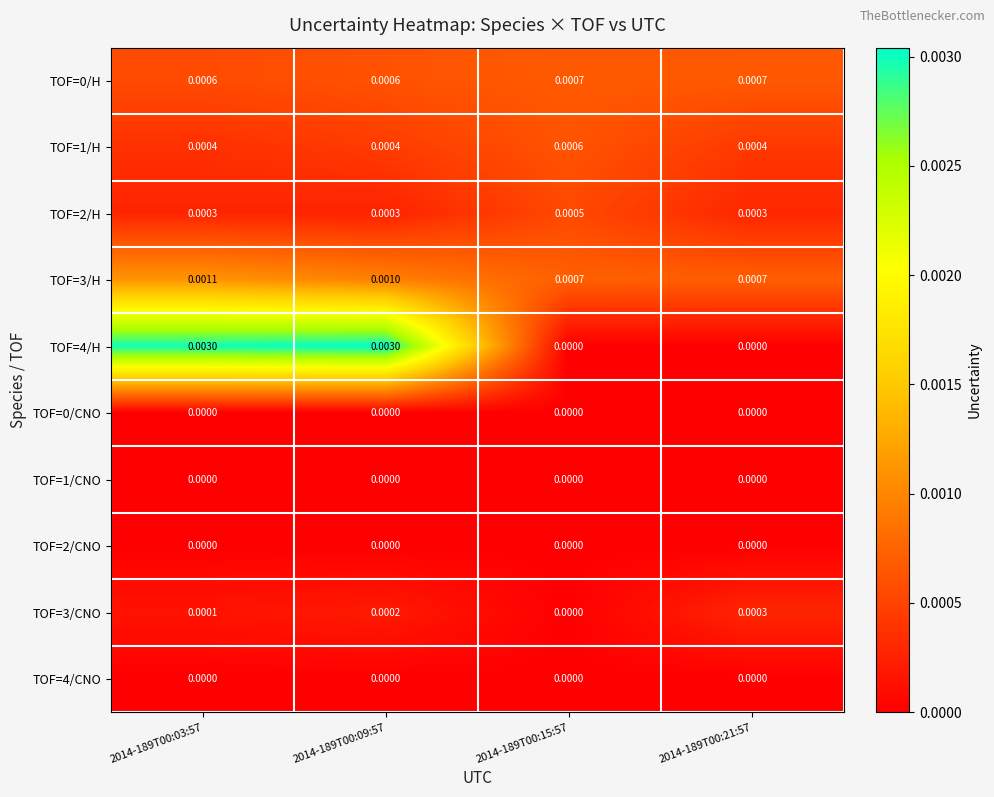

Is the value of TOF=3/CNO at 2014-189T00:09:57 greater than the value of TOF=2/CNO at 2014-189T00:03:57?

Yes